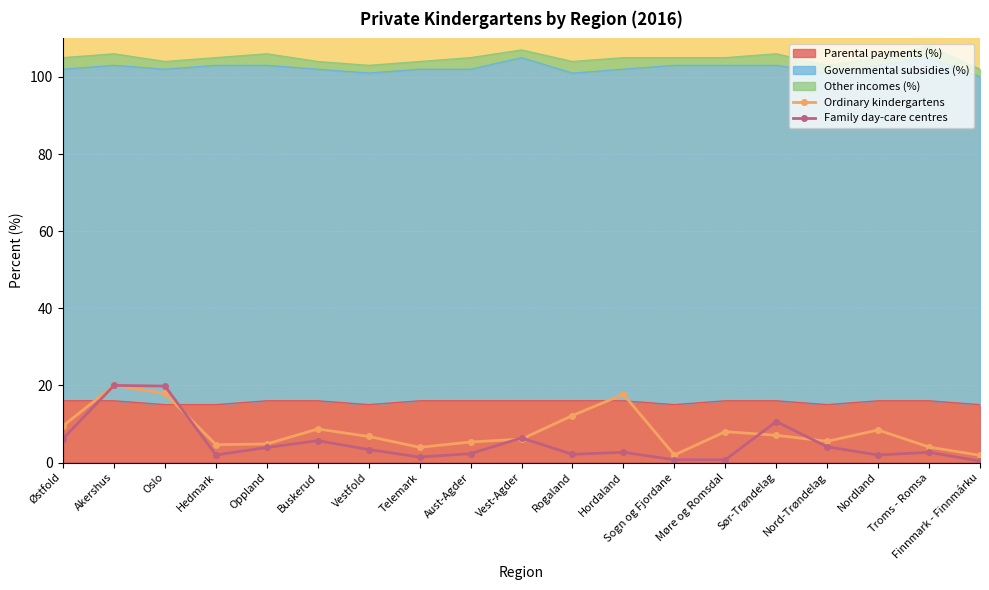

At which category does the chart reach its minimum across all series?

Finnmark - Finnmárku